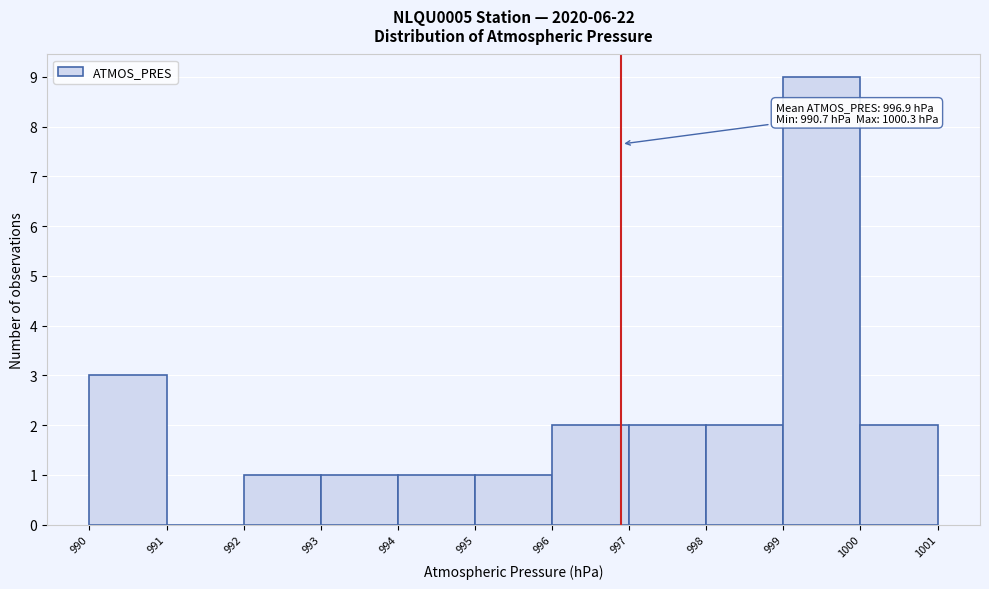

Which range on the x-axis has the tallest bar?

999 to 1000